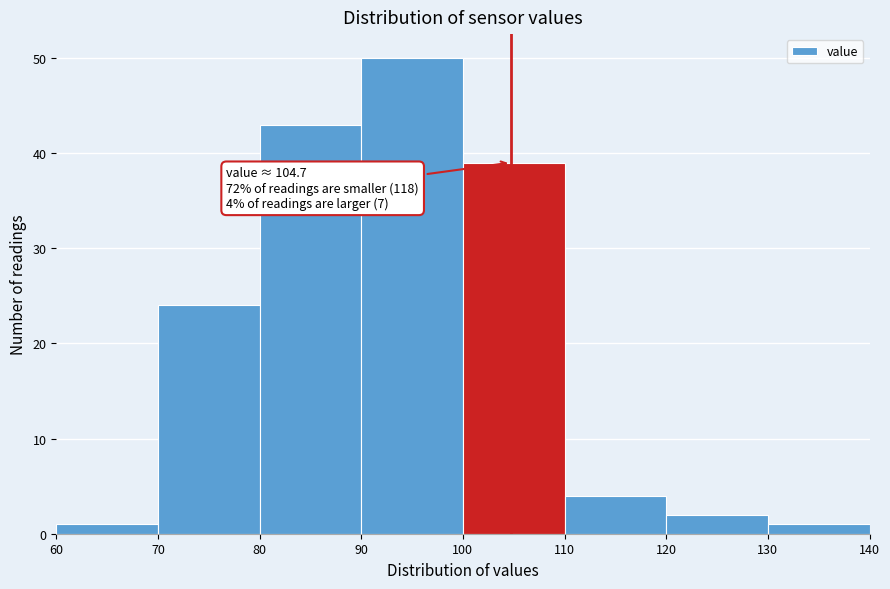

Which range on the x-axis has the tallest bar?

90 to 100